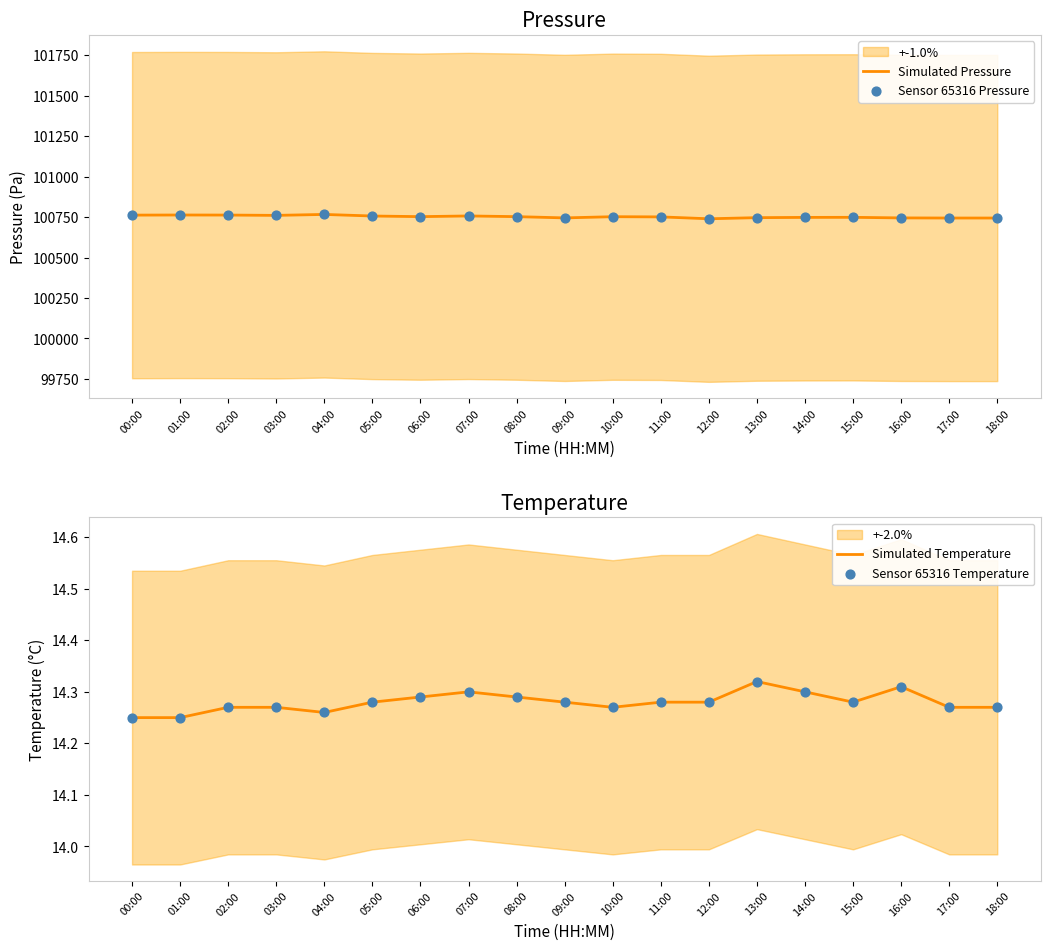

True or false: Simulated Pressure has a value of 100761.9 at 00:00.

True